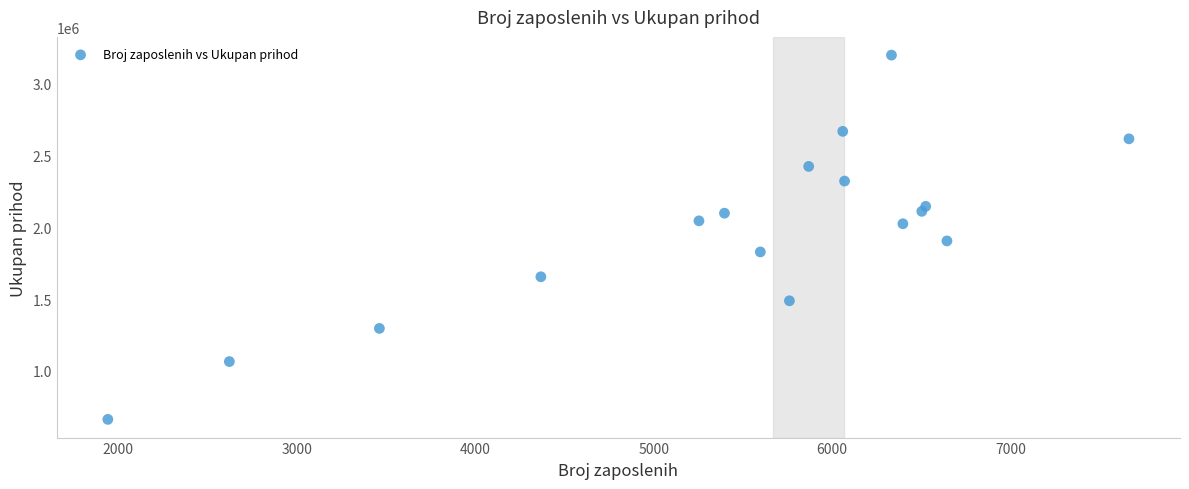

What is the range of X values (max minus min)?

5723.0